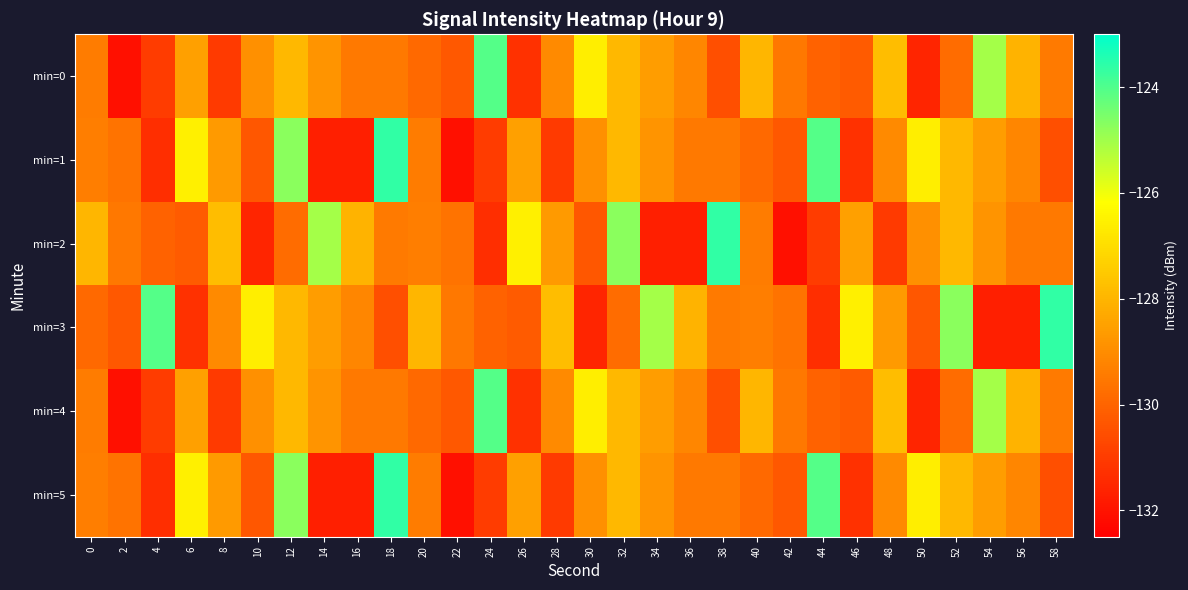

Between 20 and 2, which is larger?

20